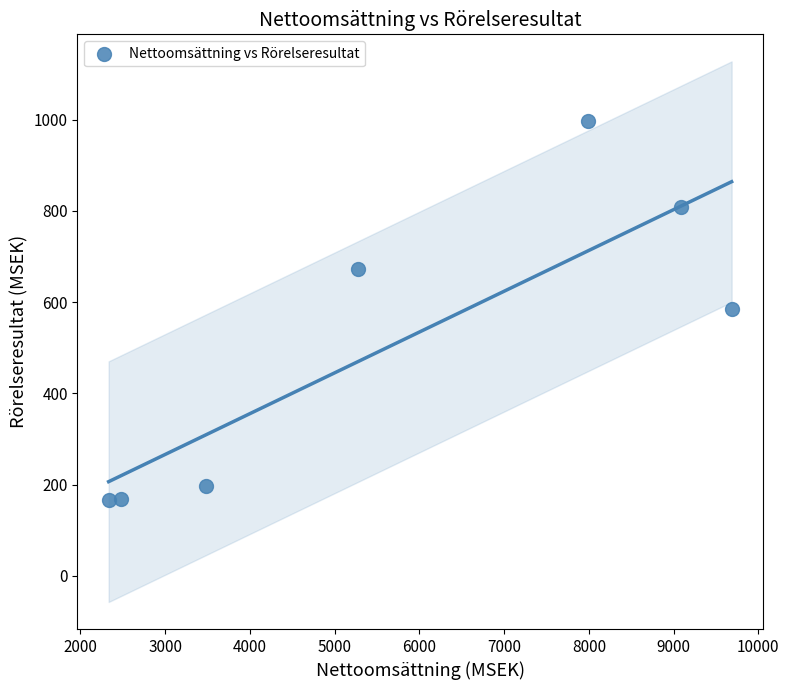

What is the average X value?

5761